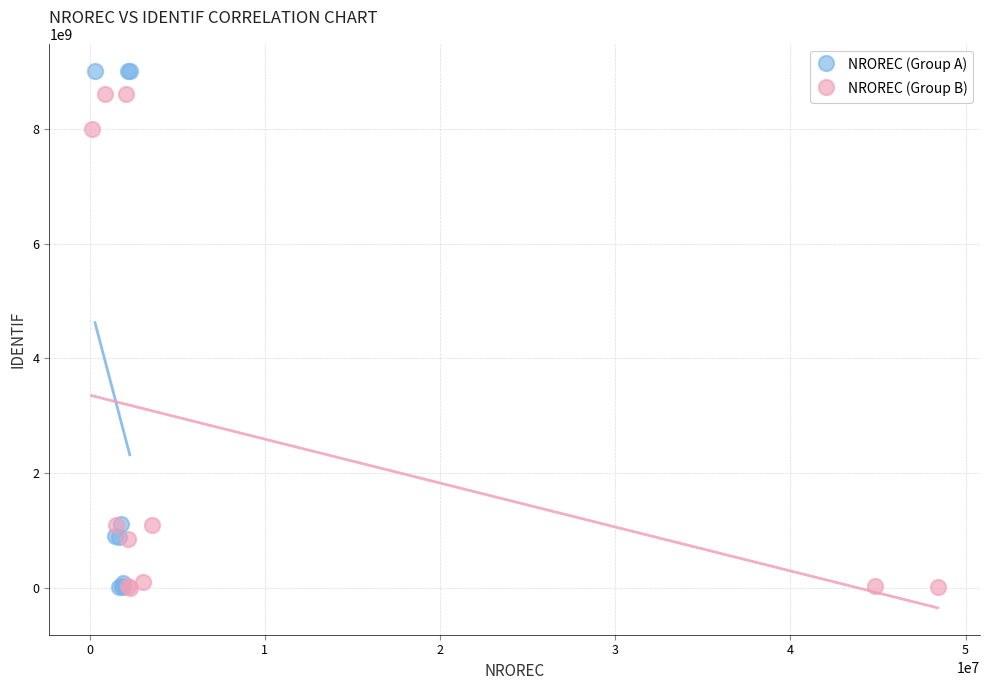

Which series has the widest spread of Y values?

NROREC (Group A)